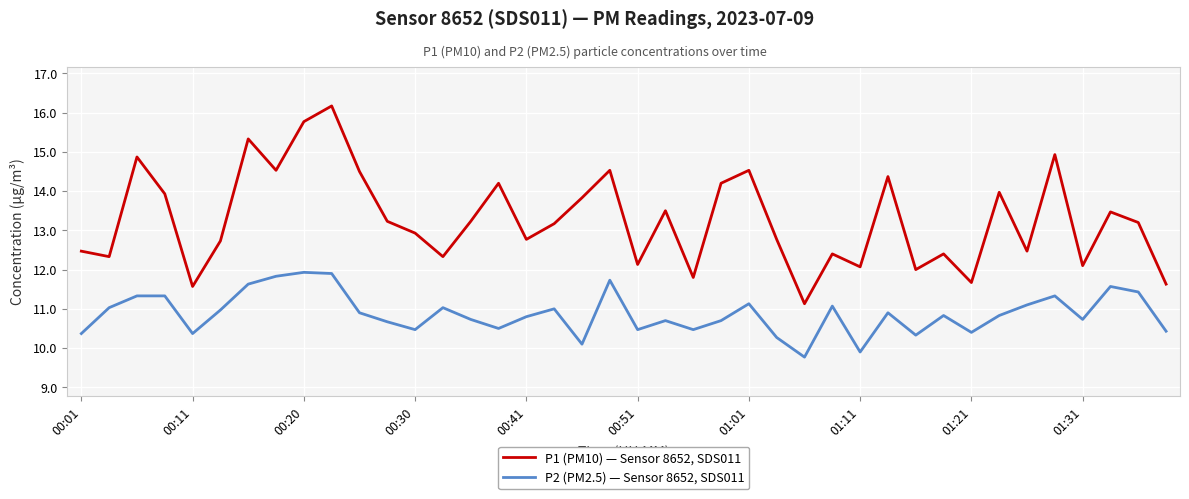

Rank the series by their average value, from lowest to highest.

P2 (PM2.5) — Sensor 8652, SDS011, P1 (PM10) — Sensor 8652, SDS011